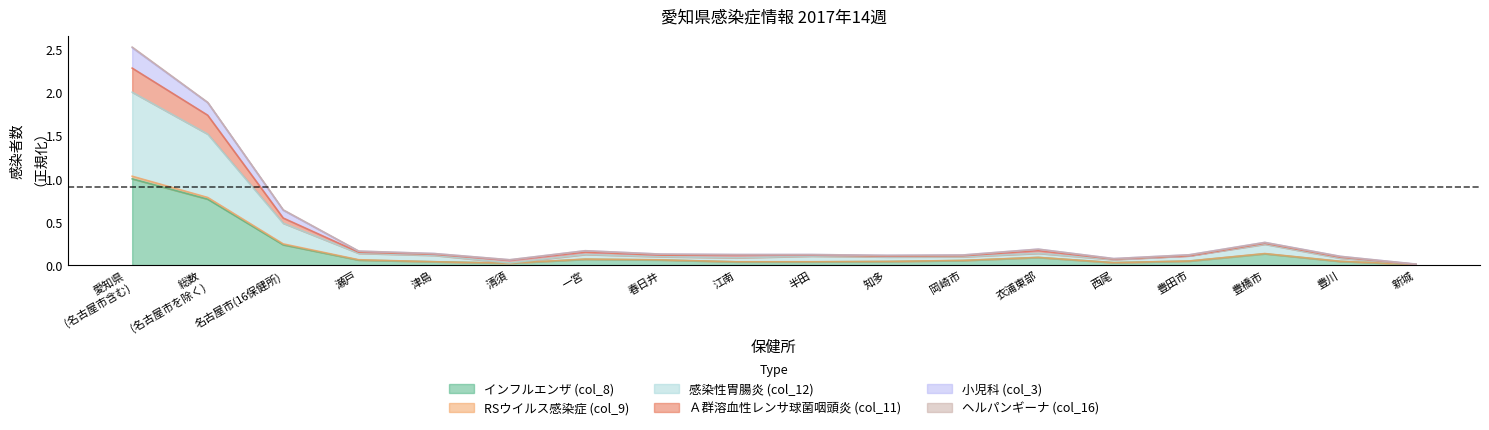

True or false: Ａ群溶血性レンサ球菌咽頭炎 (col_11) and RSウイルス感染症 (col_9) cross at least once.

False